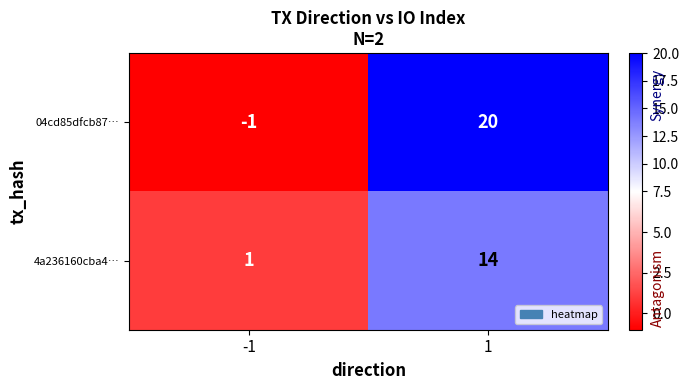

Is it true that 04cd85dfcb87… equals 20 at 1?

True